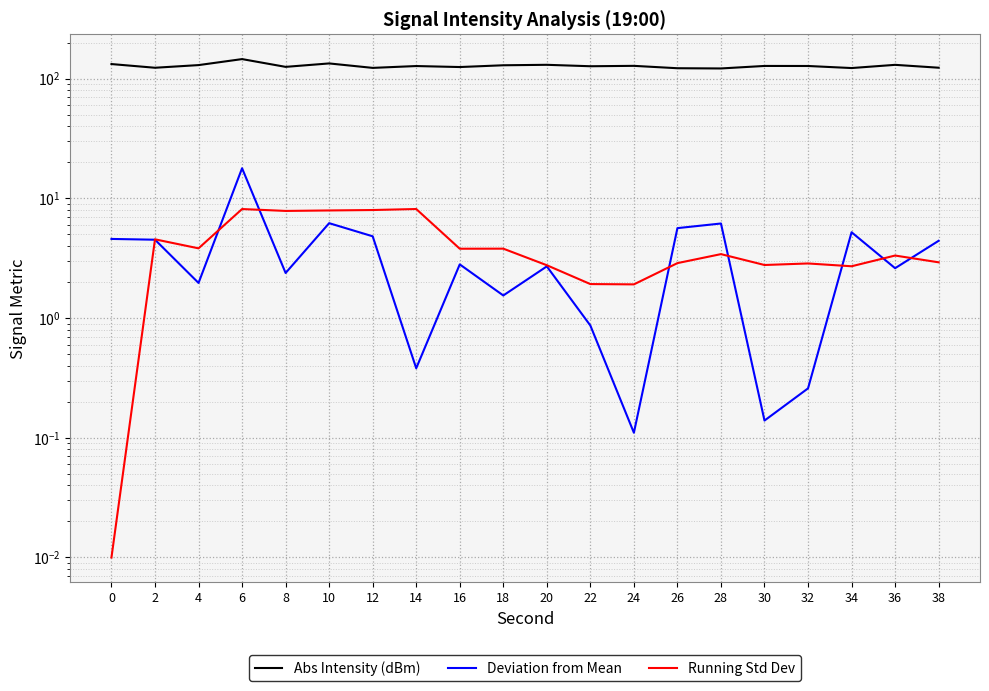

At how many categories does at least one series exceed 67?

20